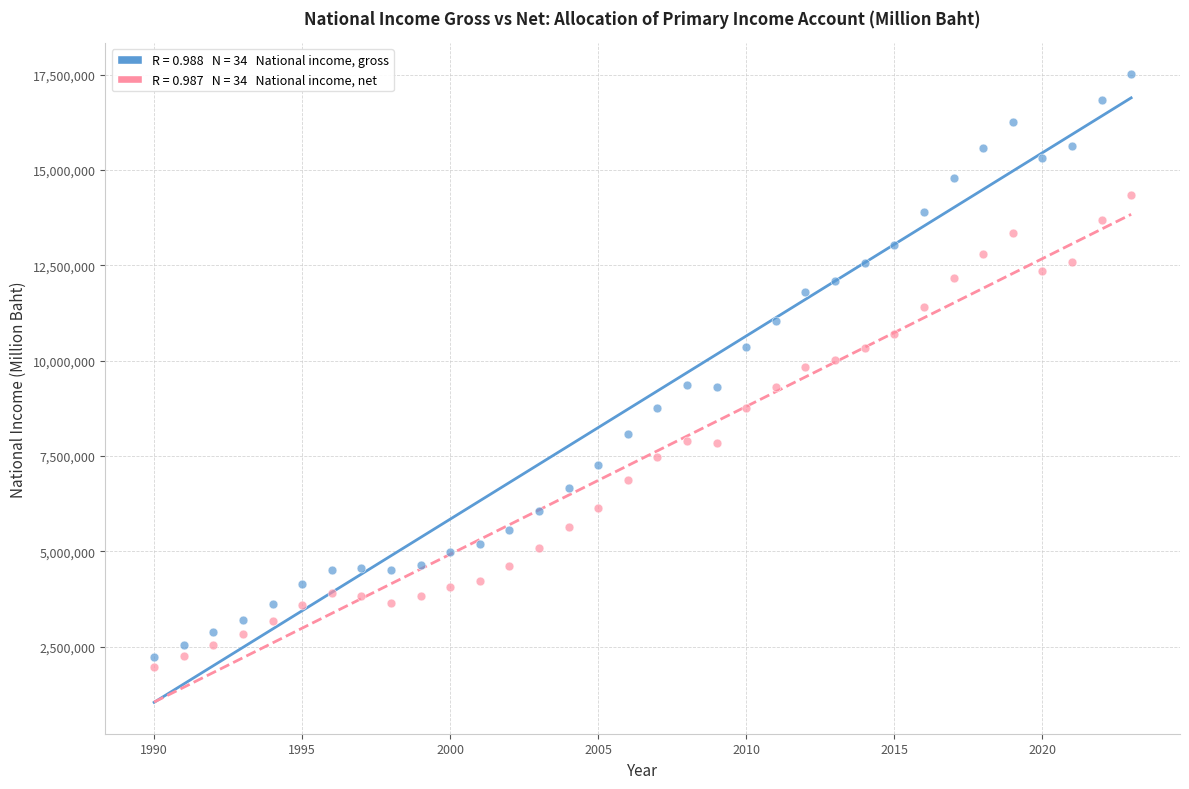

Across all data points, what is the range of Y values (max minus min)?

15536517